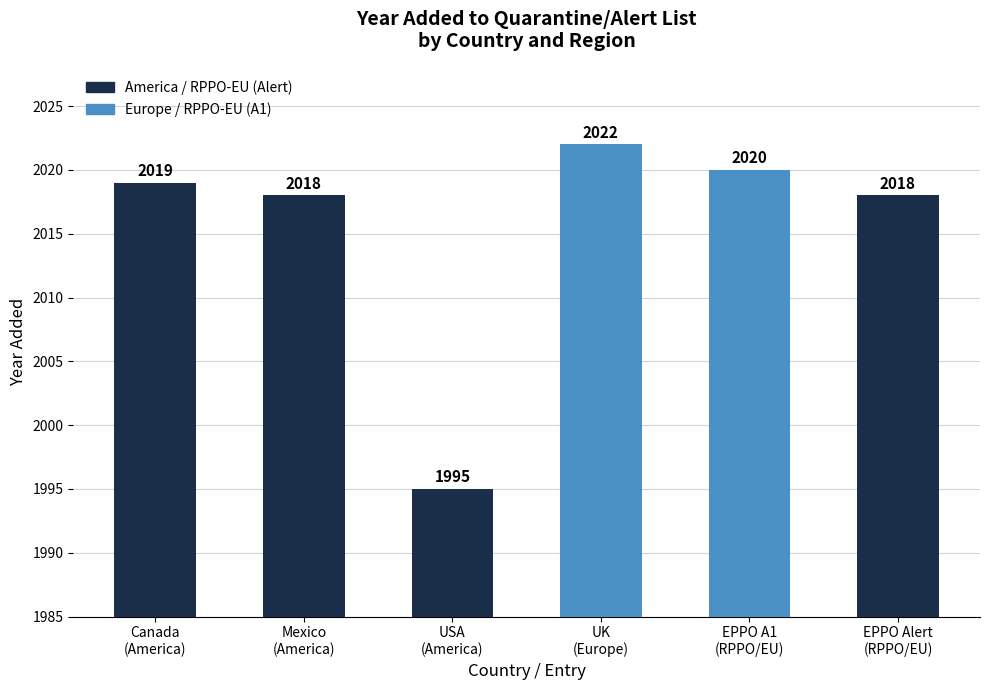

What is the difference between the values at USA
(America) and Canada
(America)?

24